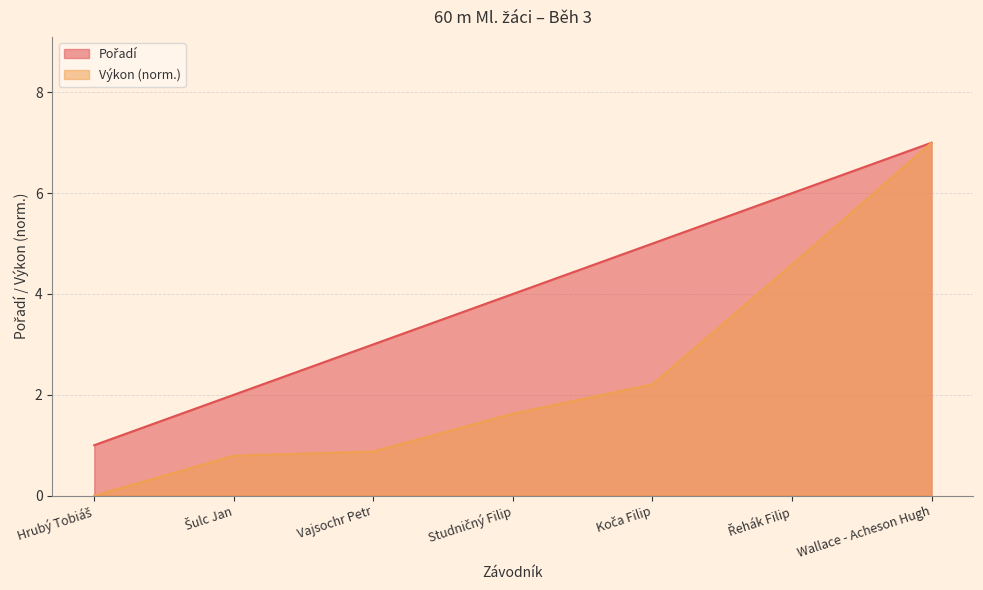

Is the value of Pořadí at Vajsochr Petr greater than the value of Výkon at Vajsochr Petr?

Yes